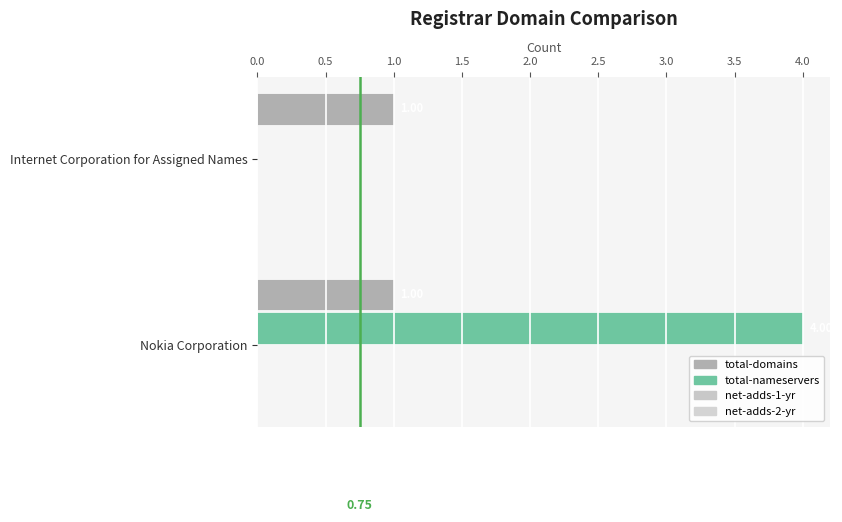

Count the number of categories in the chart.

2